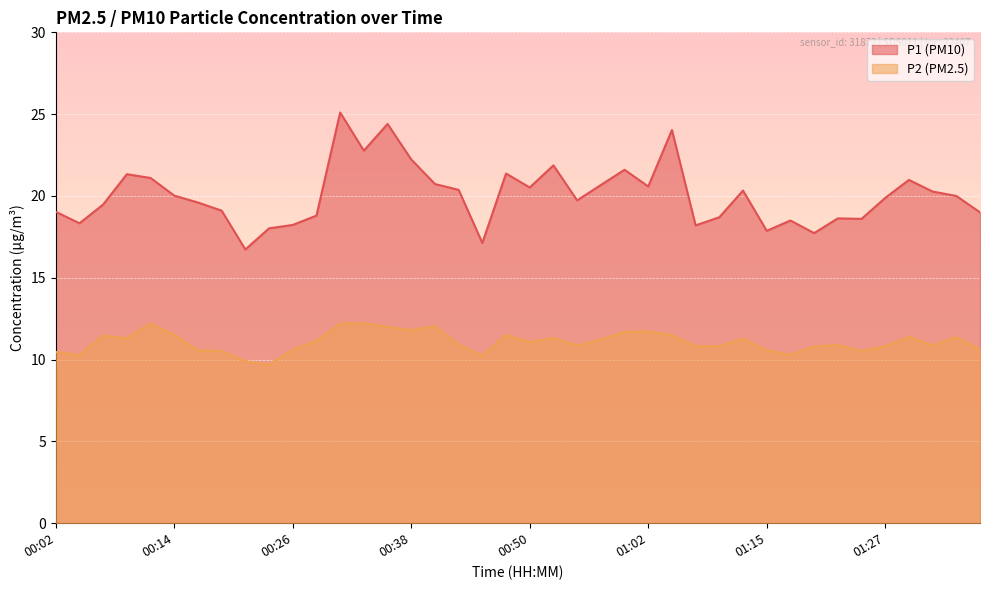

How many lines are shown in the chart?

2